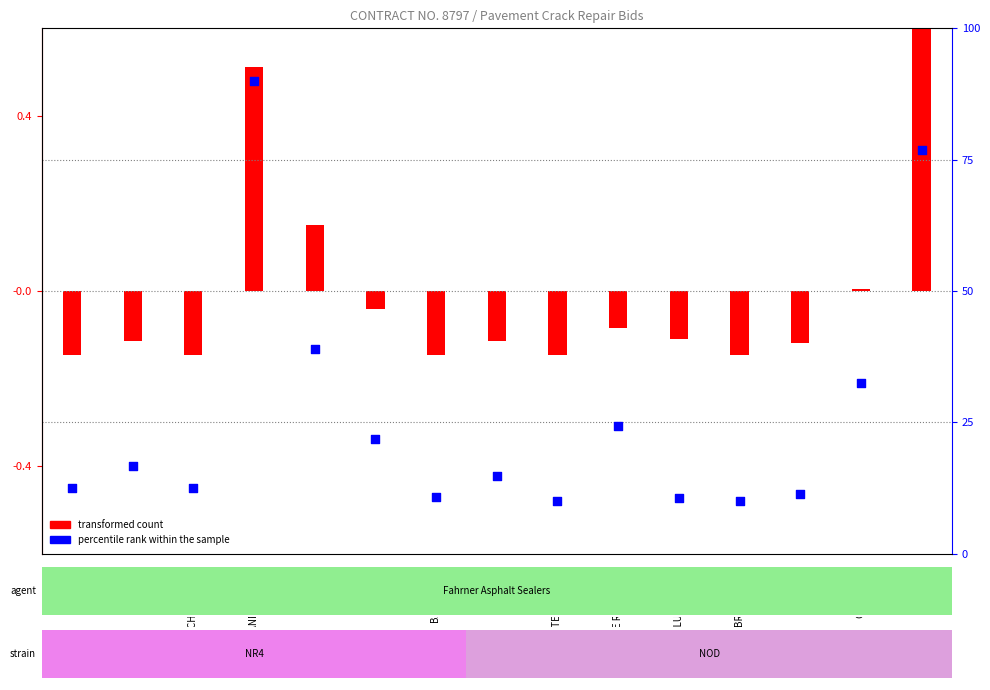

Between CABLE AVE and BITTERSWEET PL, which is larger?

CABLE AVE